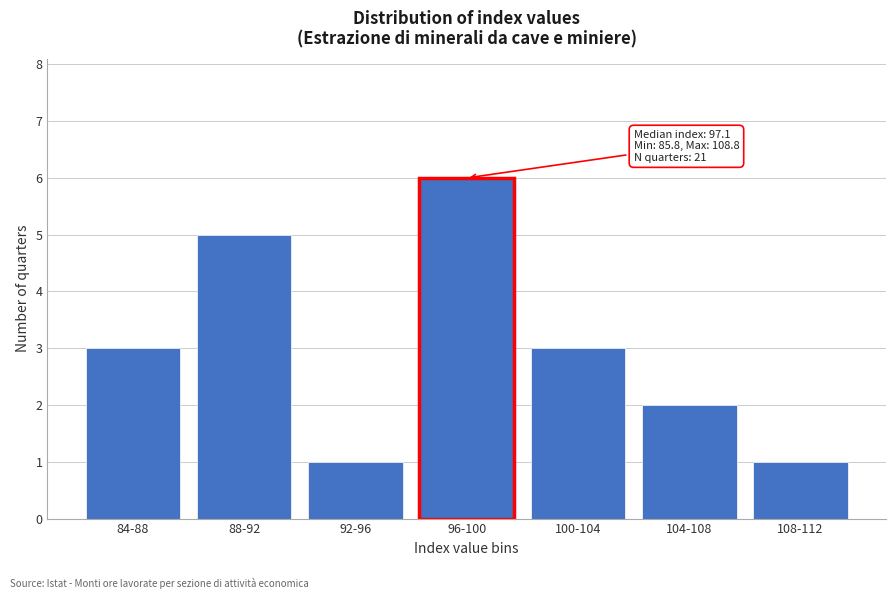

Reading left to right, extract all data points from this chart.

84-88=3	88-92=5	92-96=1	96-100=6	100-104=3	104-108=2	108-112=1